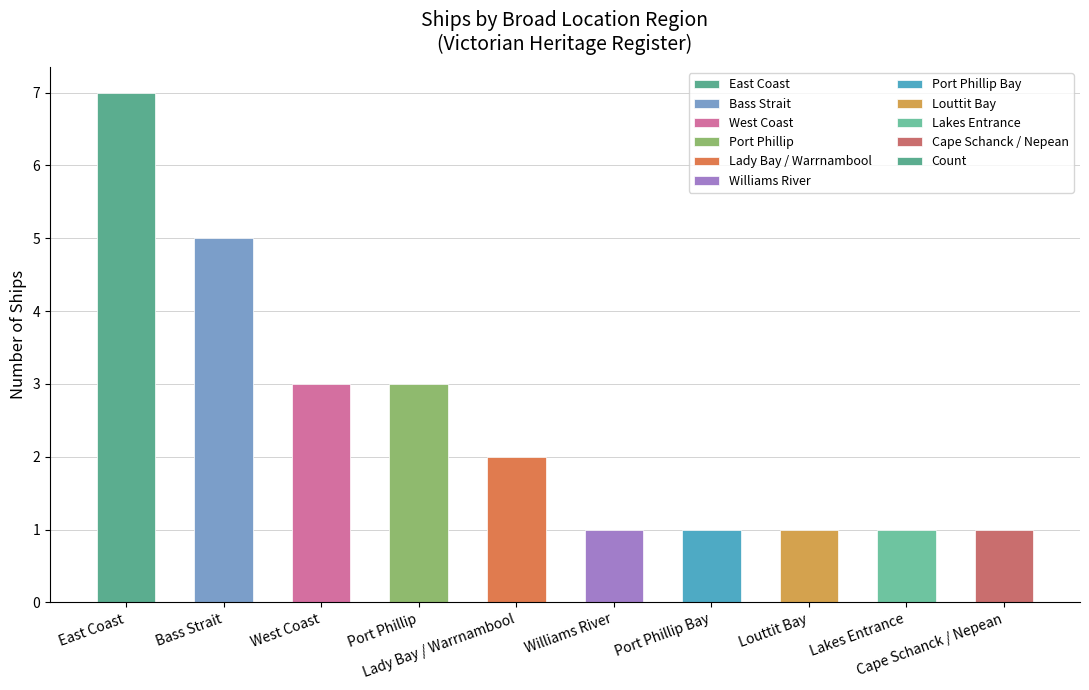

Is it true that the value at West Coast is 3?

True